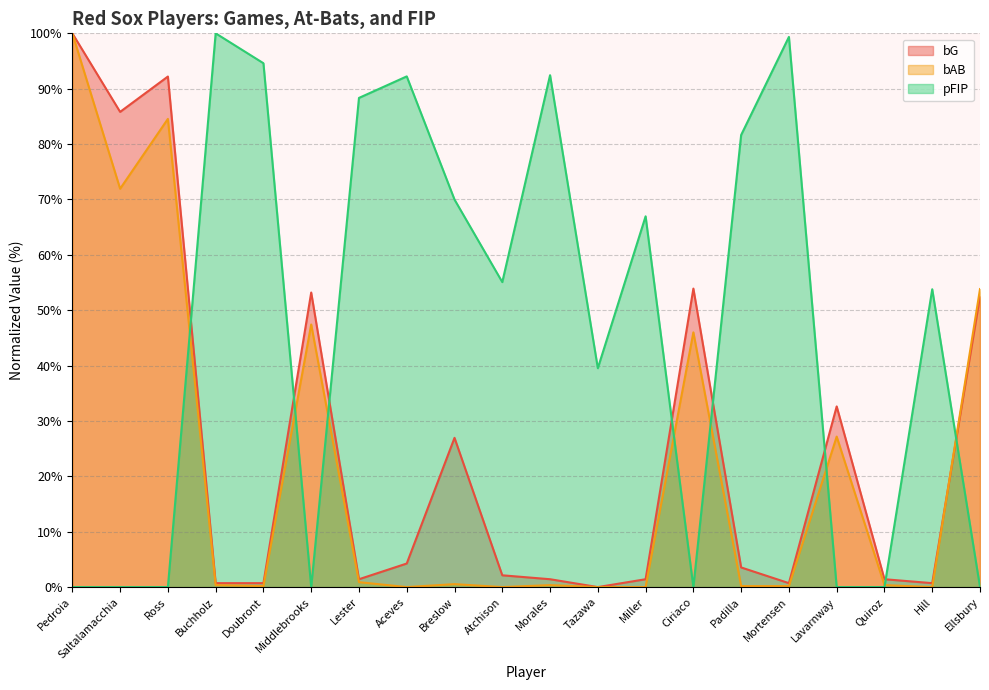

How many data points in bAB are above 0?

15